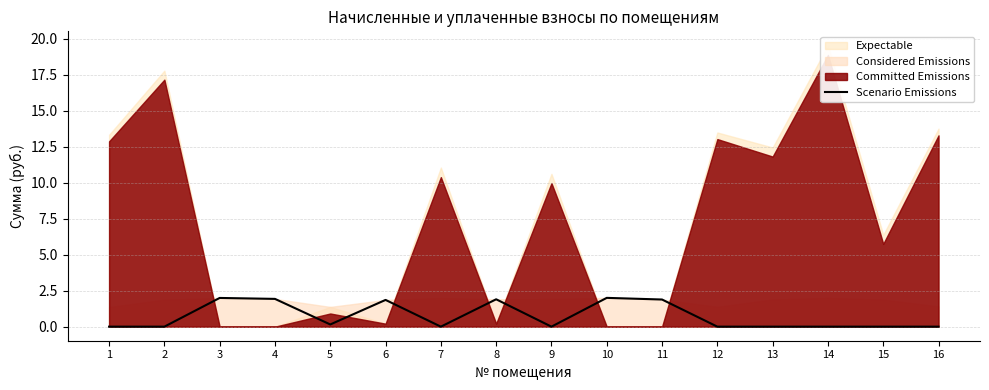

How many data points does each series have?

16